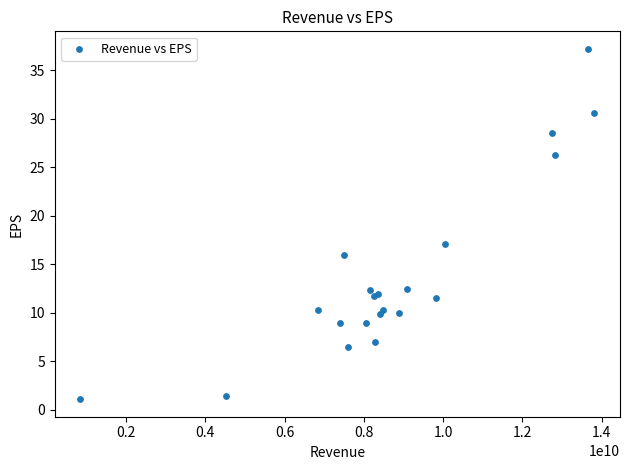

What Y value in the scatter plot is closest to 19?

17.1